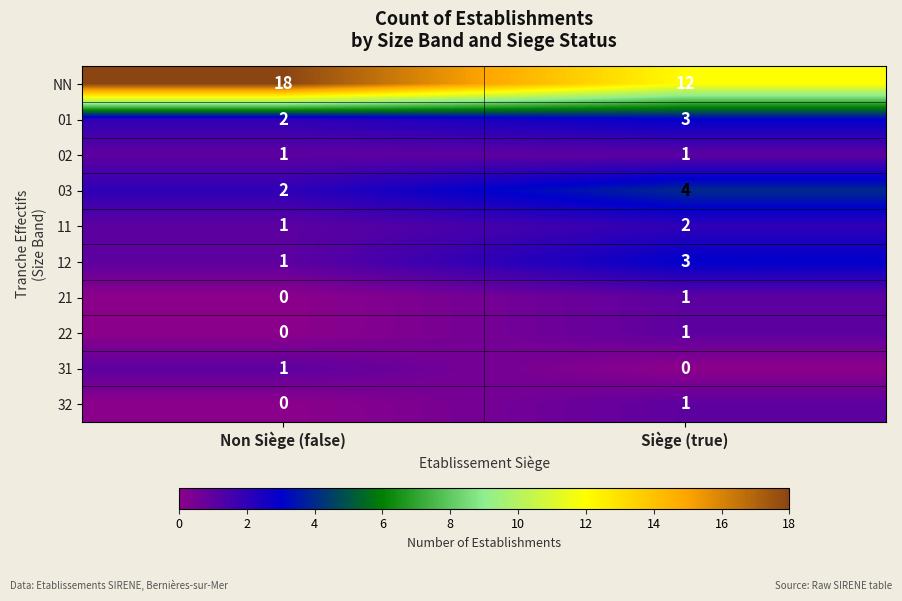

What is the difference between the NN values at Siège (true) and Non Siège (false)?

6